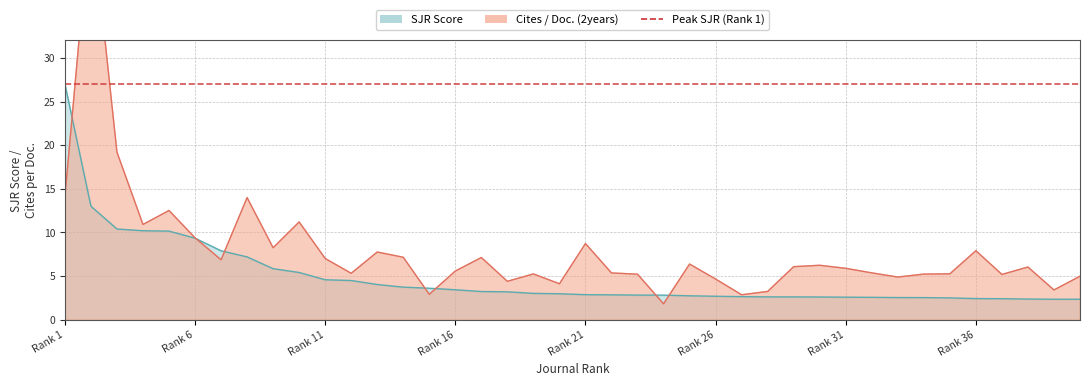

The value of Cites_Doc_2years at Rank 14 is 3.9. True or false?

False